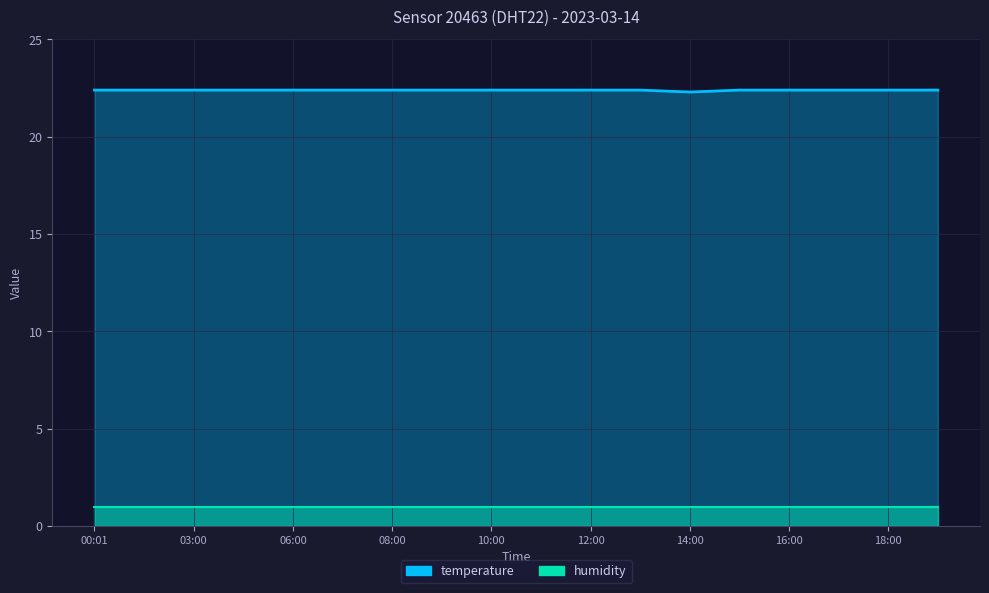

What is the difference between the maximum and minimum values?

0.1